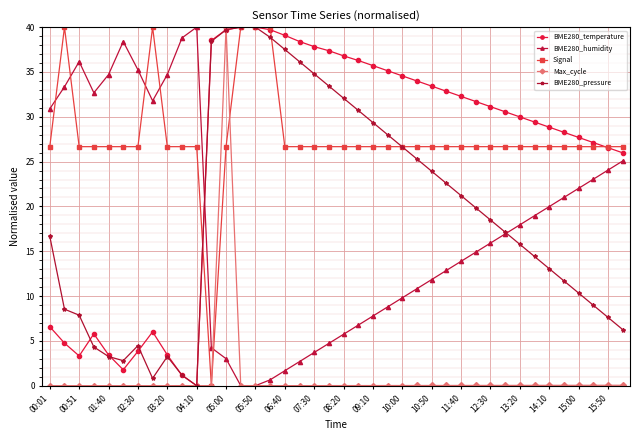

True or false: BME280_pressure has more than 1 points higher than both neighbors.

True